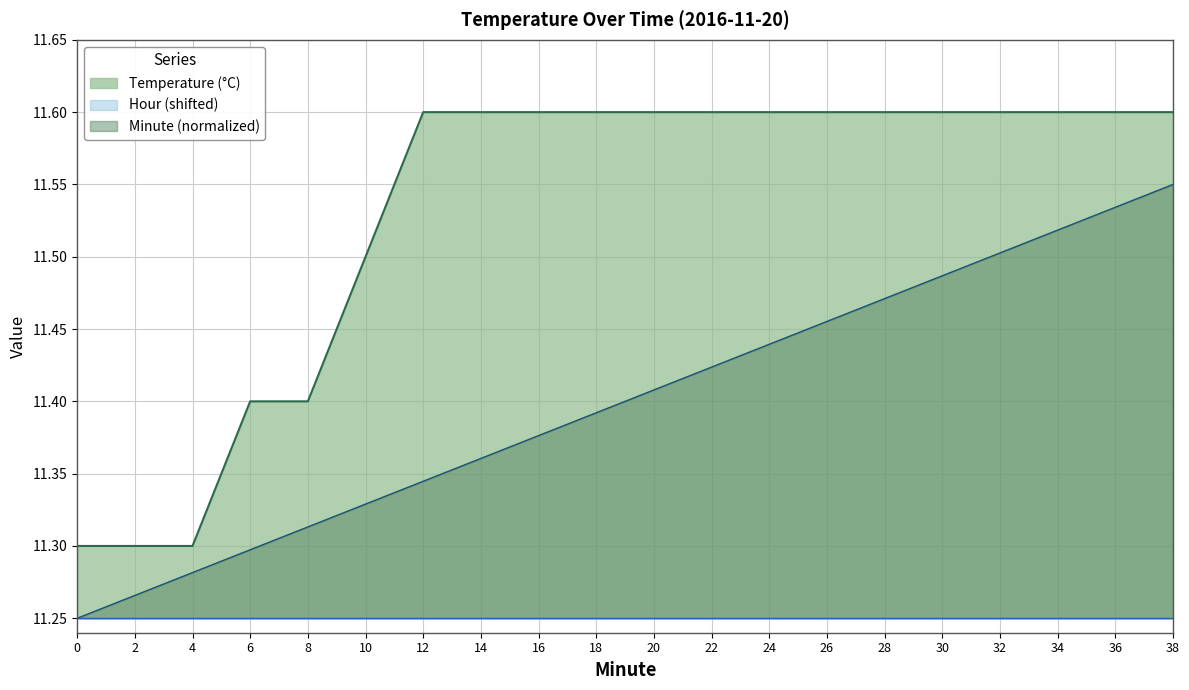

Which series has the largest total across all categories?

Temperature (°C)